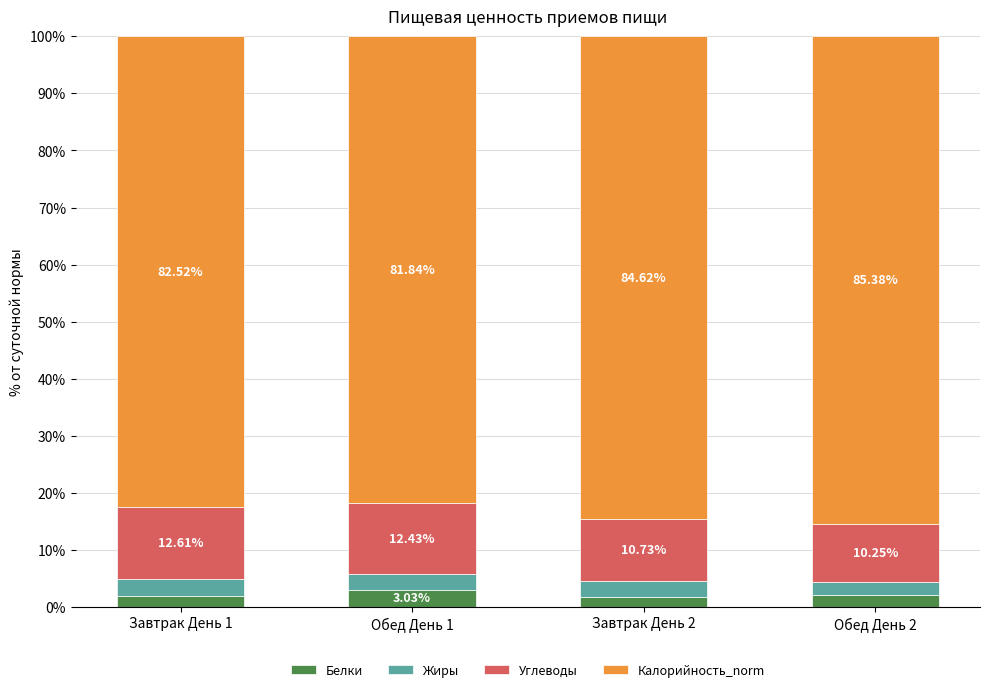

How many bars are there in total?

4